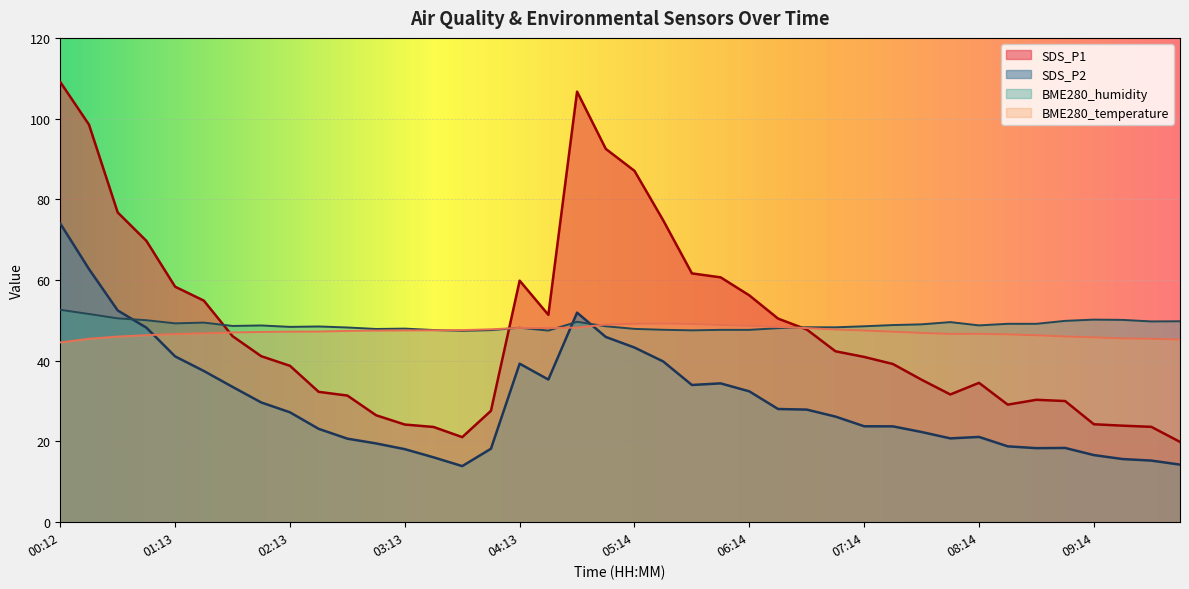

What is the total value across all series at 10:00?

34.2